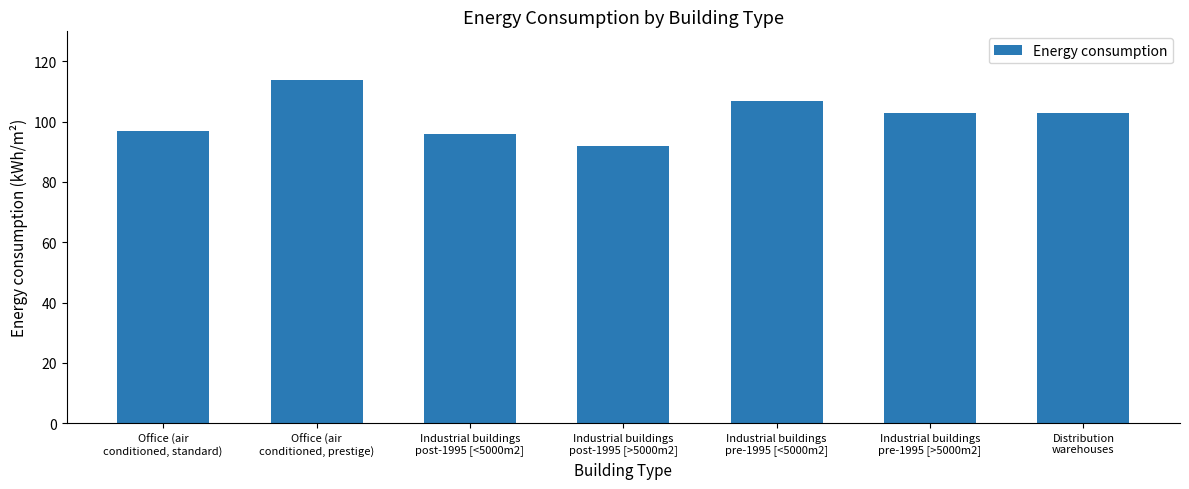

The value at Industrial buildings
post-1995 [>5000m2] is 92. True or false?

True